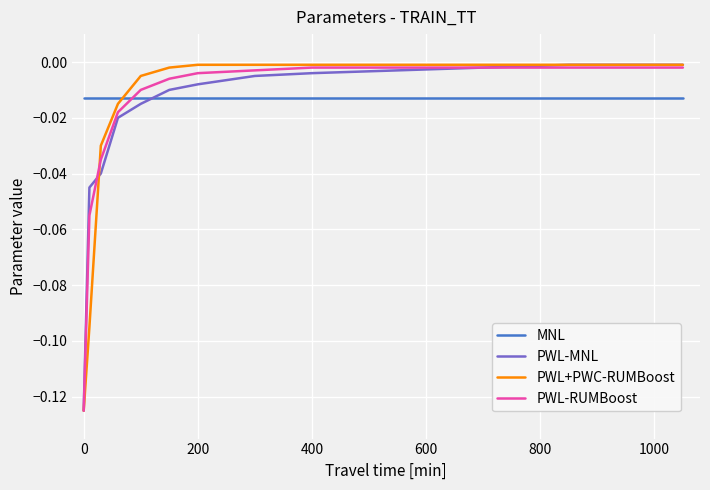

How many times do MNL and PWL-MNL cross each other?

1